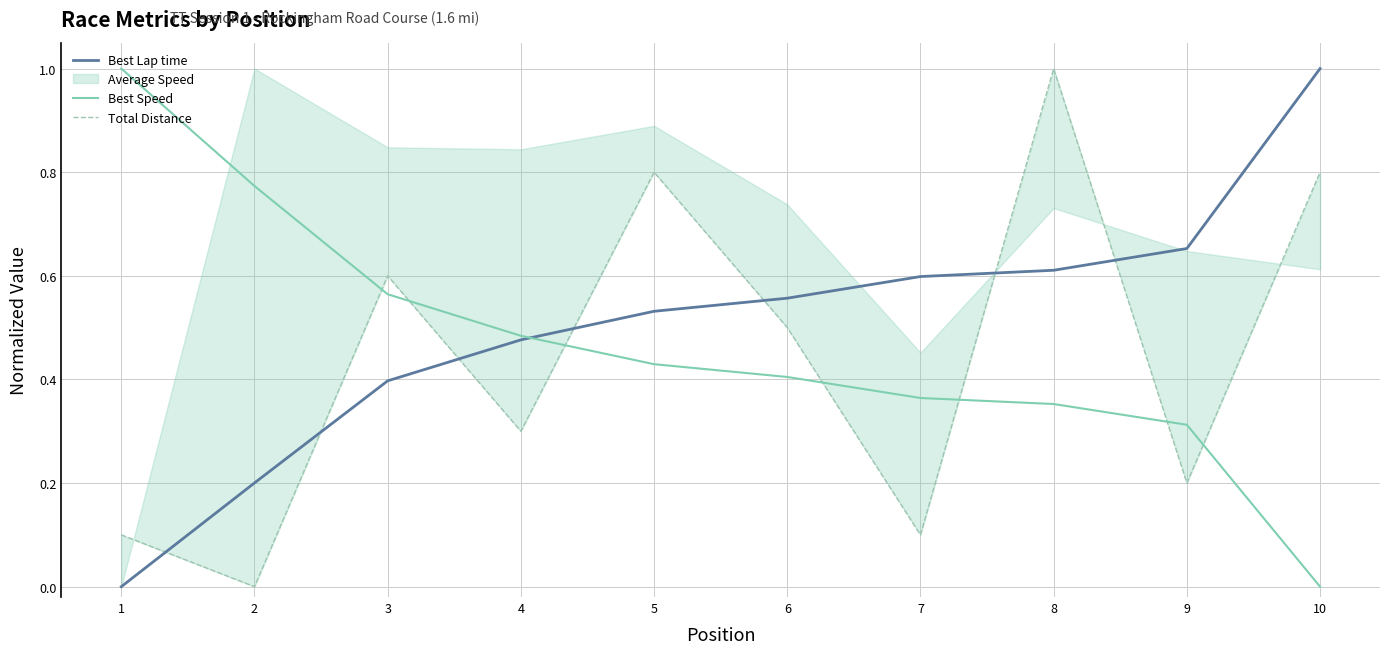

The Total Distance series shows 0.1 at 1. True or false?

True